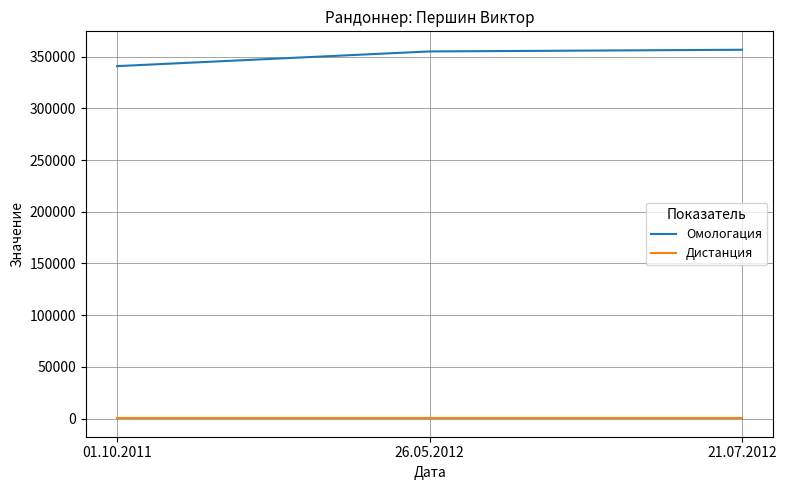

At how many categories does at least one series exceed 299208?

3